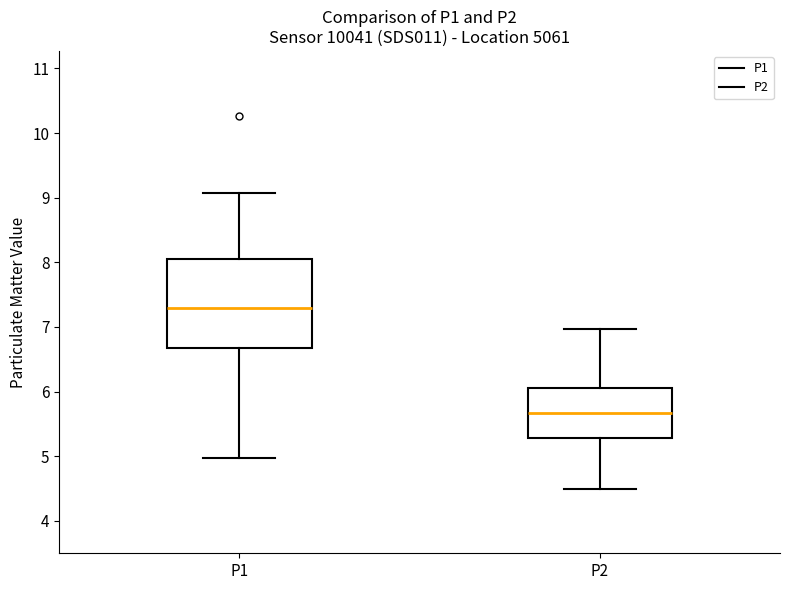

Reading left to right, transcribe this box plot: for each box, give where its median line is, the range the box spans, and where its two whiskers end, as read against the y-axis. The values are not printed on the chart, so give them approximately, as read against the axis.

P1: median 7.3, box 6.7 to 8.0, whiskers 5.0 to 9.1
P2: median 5.7, box 5.3 to 6.1, whiskers 4.5 to 7.0